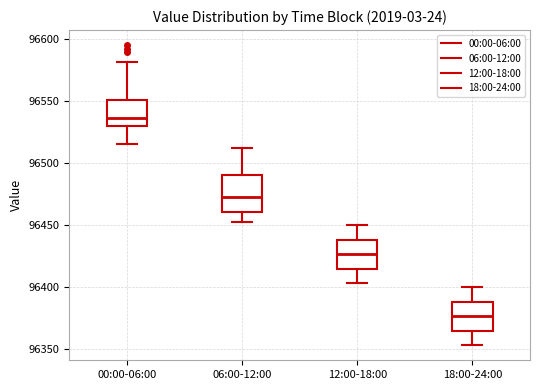

Reading left to right, transcribe this box plot: for each box, give where its median line is, the range the box spans, and where its two whiskers end, as read against the y-axis. The values are not printed on the chart, so give them approximately, as read against the axis.

00:00-06:00: median 96535, box 96530 to 96550, whiskers 96515 to 96580
06:00-12:00: median 96470, box 96460 to 96490, whiskers 96450 to 96510
12:00-18:00: median 96425, box 96415 to 96440, whiskers 96405 to 96450
18:00-24:00: median 96375, box 96365 to 96390, whiskers 96355 to 96400